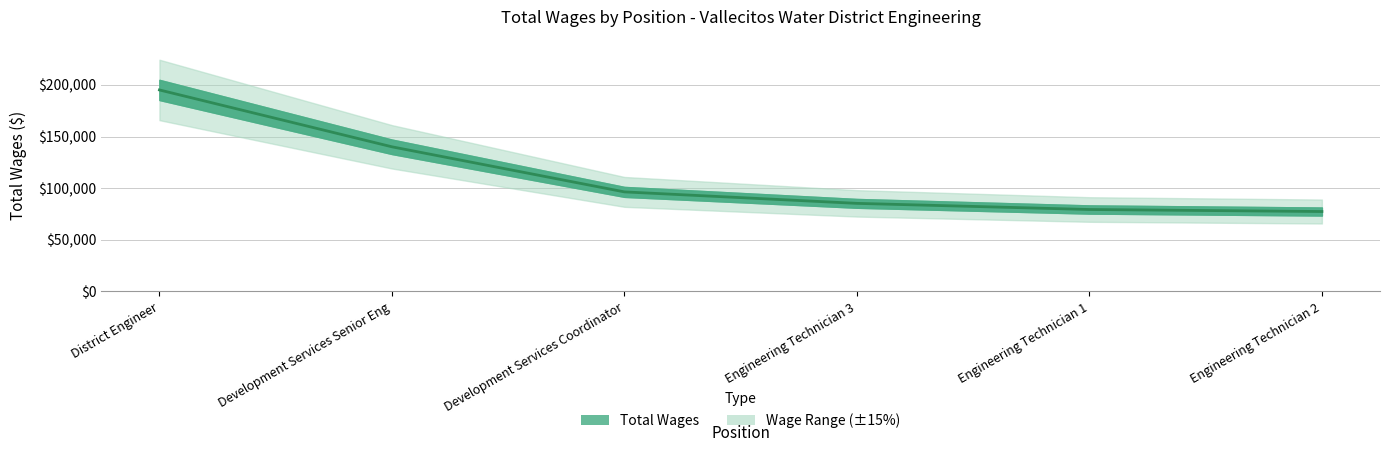

Which label corresponds to the largest value in the chart?

District Engineer